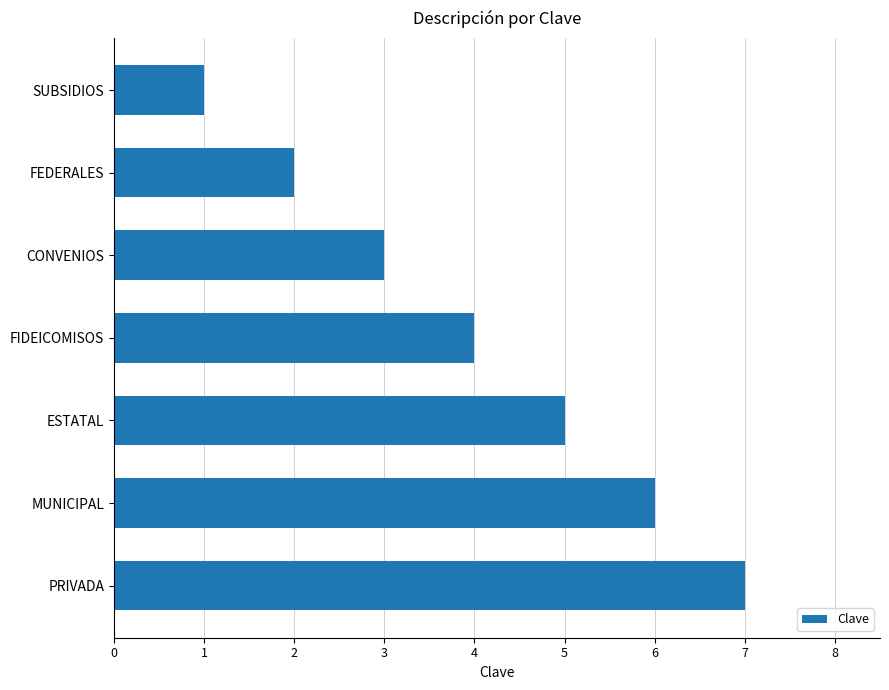

List the labels in order of value, smallest first.

SUBSIDIOS, FEDERALES, CONVENIOS, FIDEICOMISOS, ESTATAL, MUNICIPAL, PRIVADA